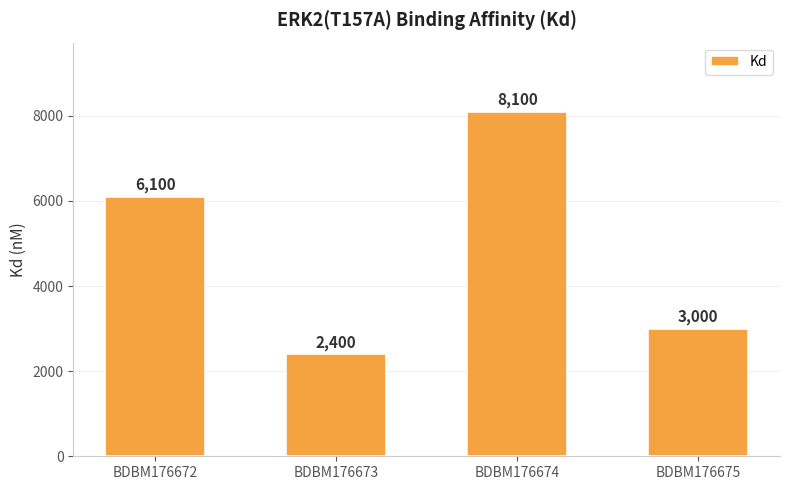

At which category does the chart reach its peak across all series?

BDBM176674